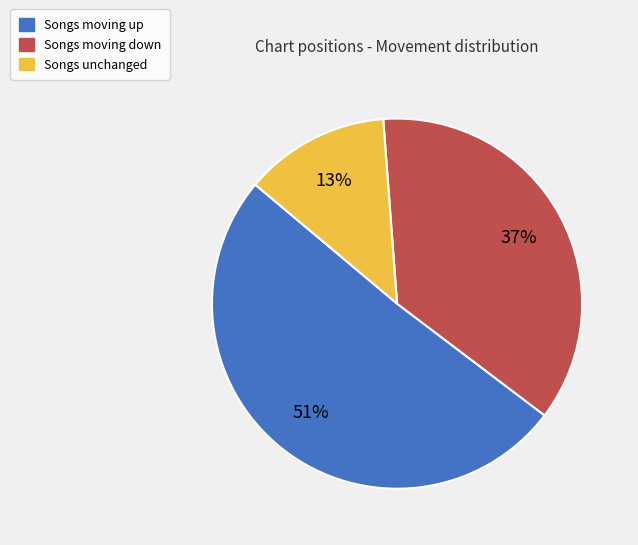

To the nearest percent, what is the average slice percentage?

33%